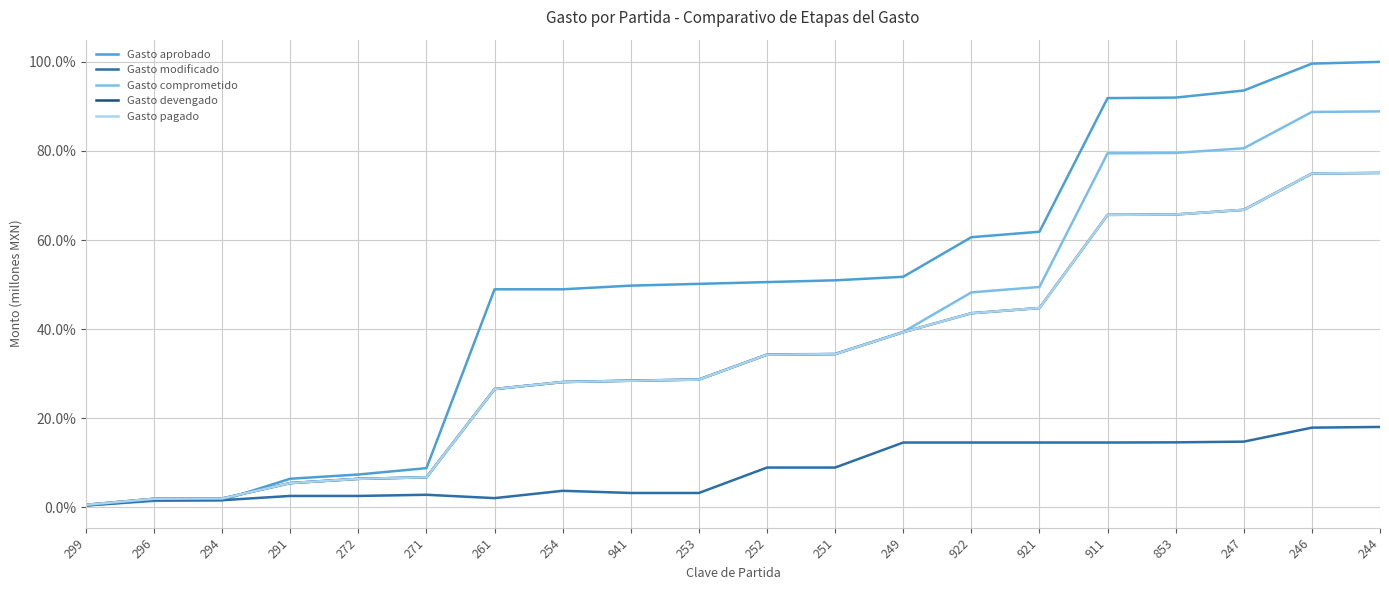

Which series has the largest total across all categories?

Gasto aprobado